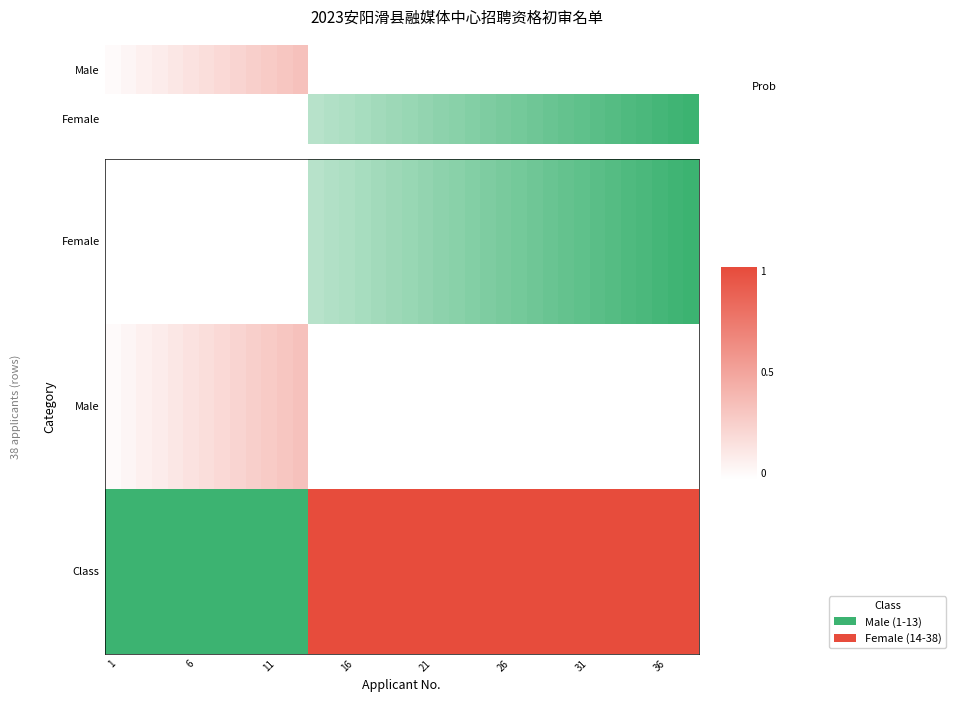

What is the maximum value shown in the chart?

1.0